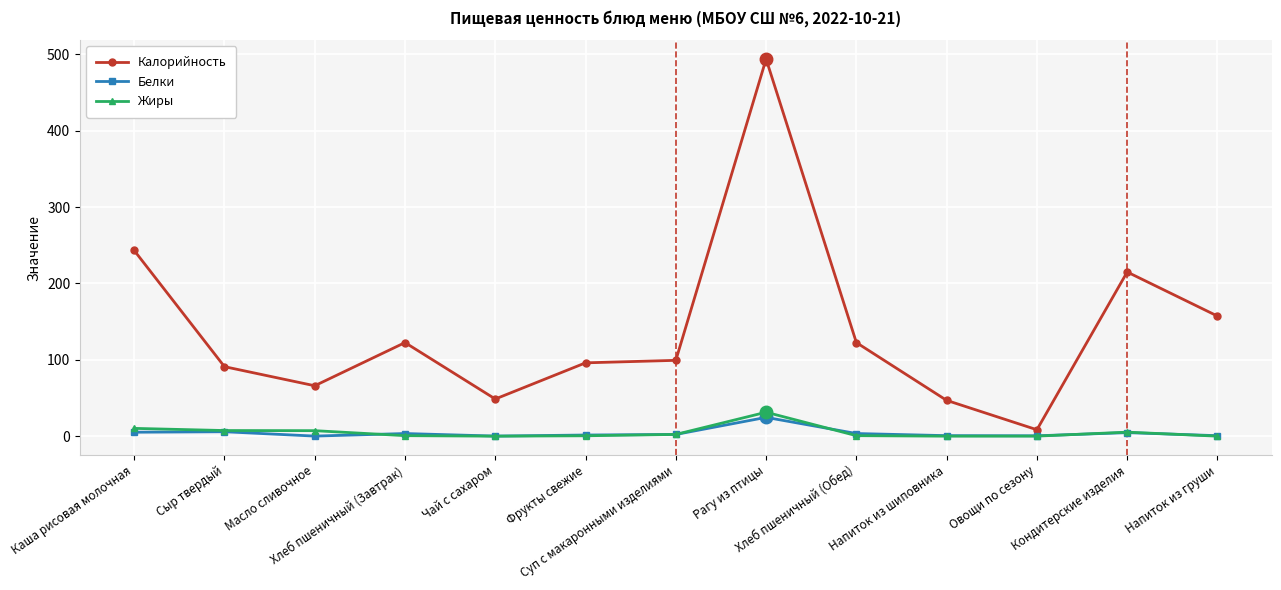

True or false: Жиры and Калорийность cross at least once.

False